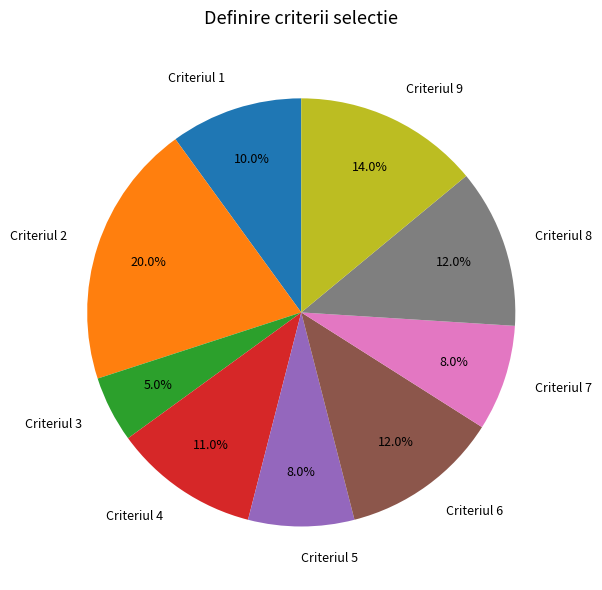

Approximately how many times larger is the value at Criteriul 5 compared to Criteriul 1?

0.8